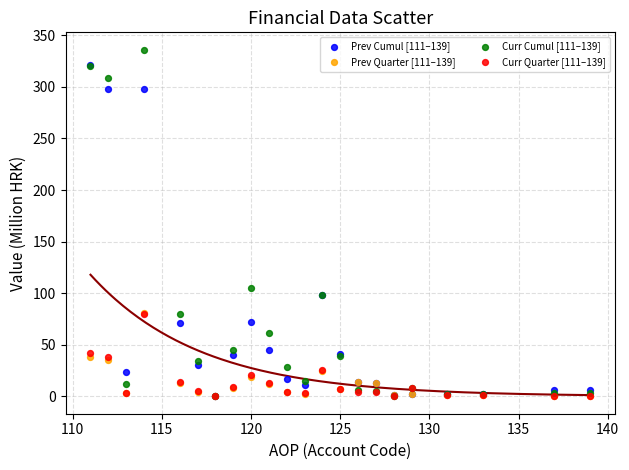

Across all series, what Y value is closest to 168?

105.4